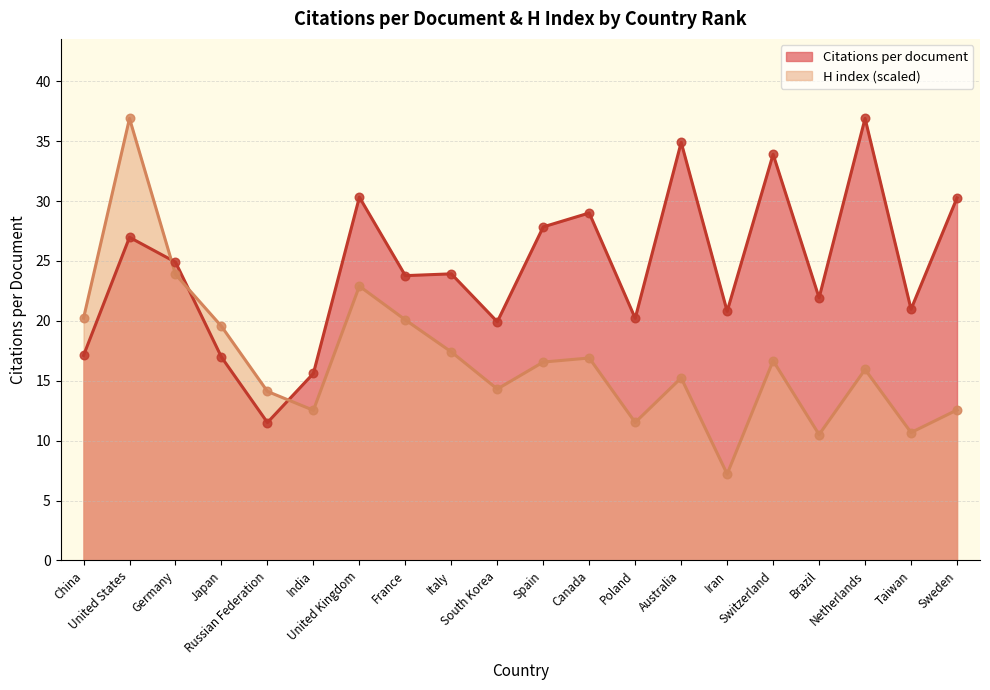

Which series has the largest total across all categories?

Citations per document